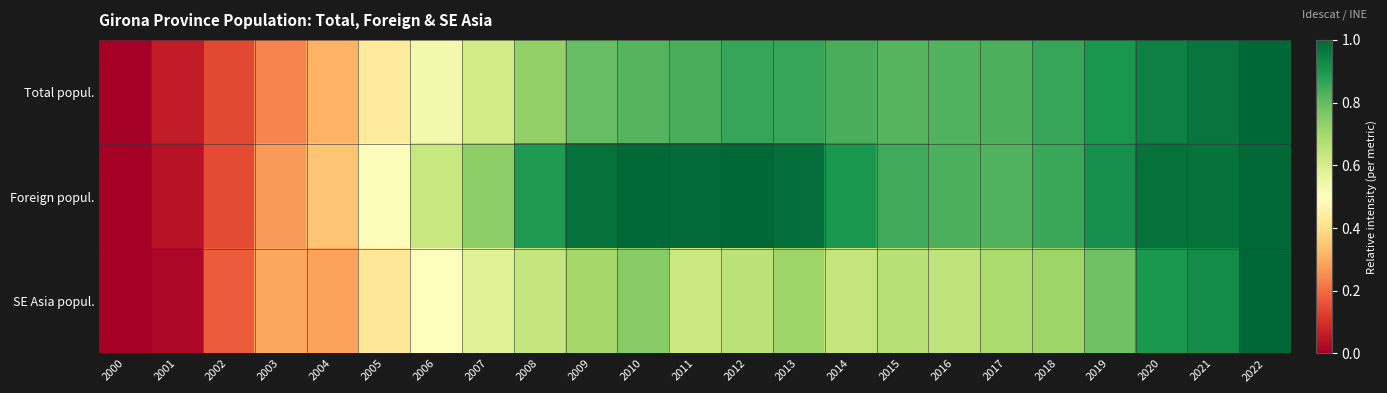

Which series has the widest spread of values?

Total popul.